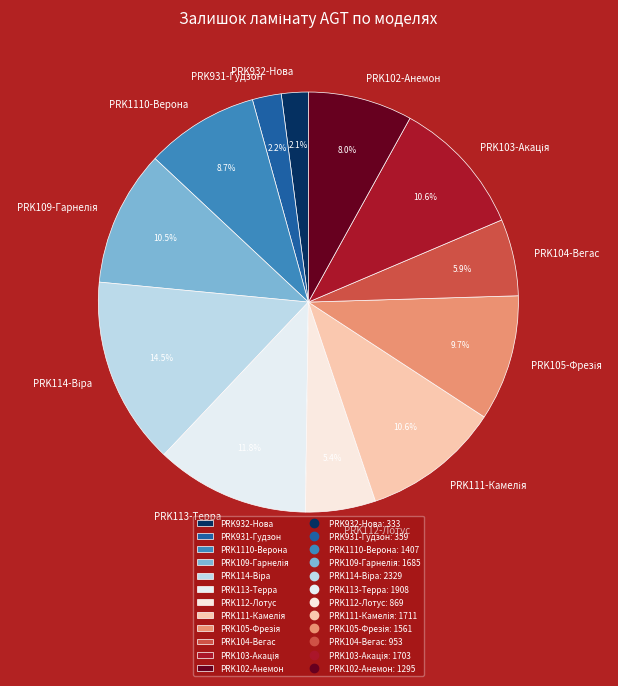

To the nearest percent, what portion does PRK104-Вегас represent?

6%